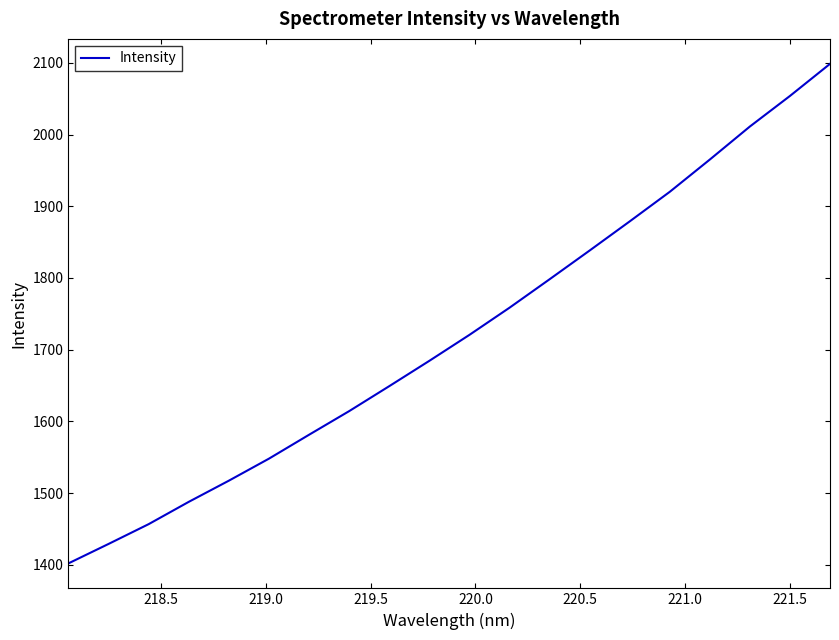

What is the difference between the maximum and second lowest values?

669.2